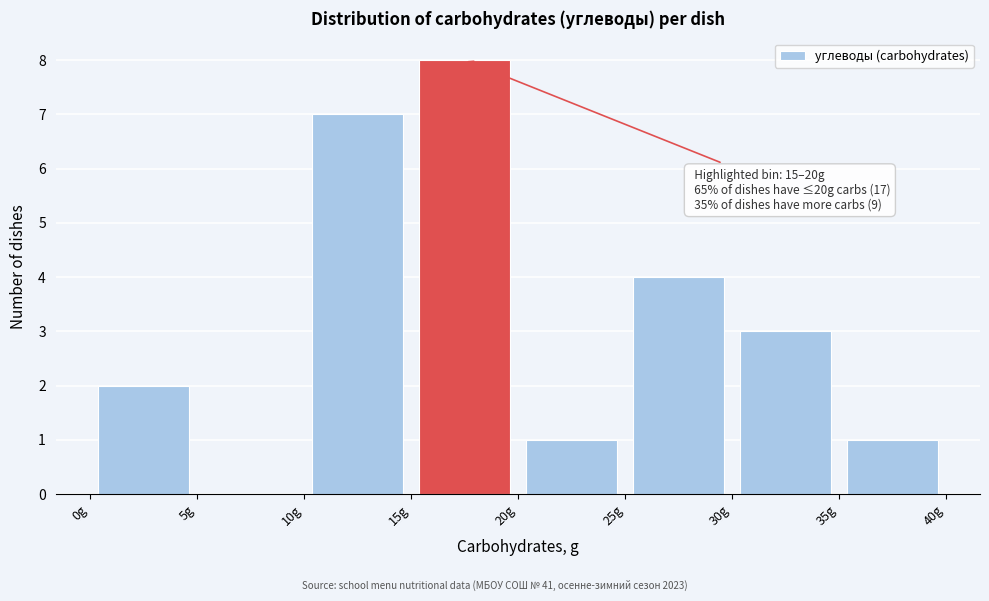

Over which range of the x-axis is the bar tallest?

15 to 20